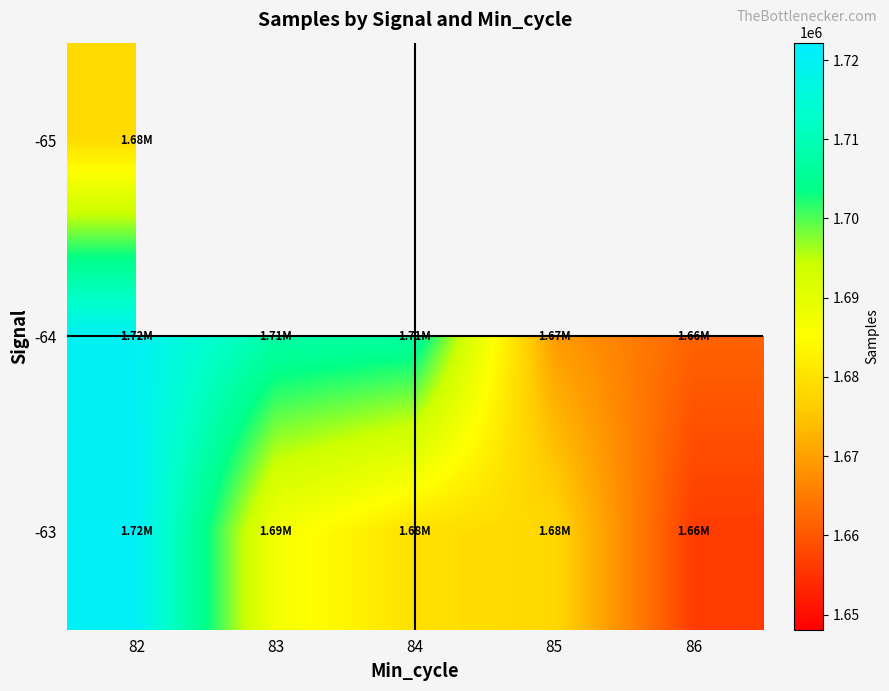

Which has a higher value, 86 or 82?

82